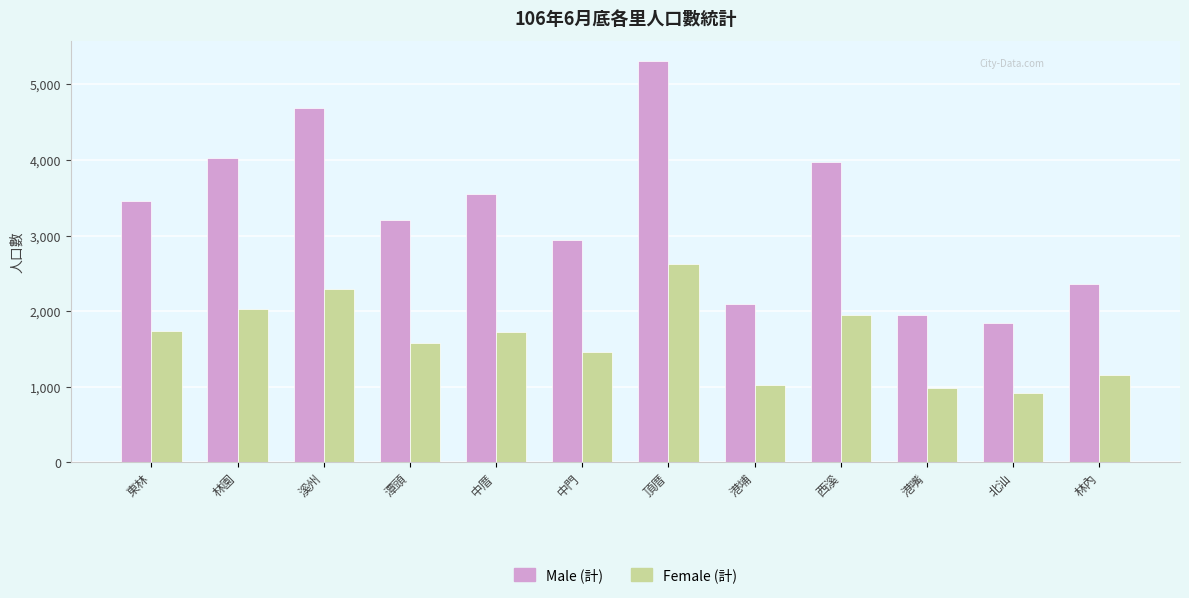

What value does the Female (計) series have at 北汕, to the nearest 100?

900